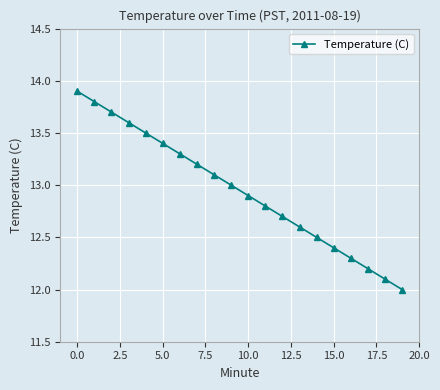

Reading left to right, extract all data points from this chart.

13.9	13.8	13.7	13.6	13.5	13.4	13.3	13.2	13.1	13.0	12.9	12.8	12.7	12.6	12.5	12.4	12.3	12.2	12.1	12.0